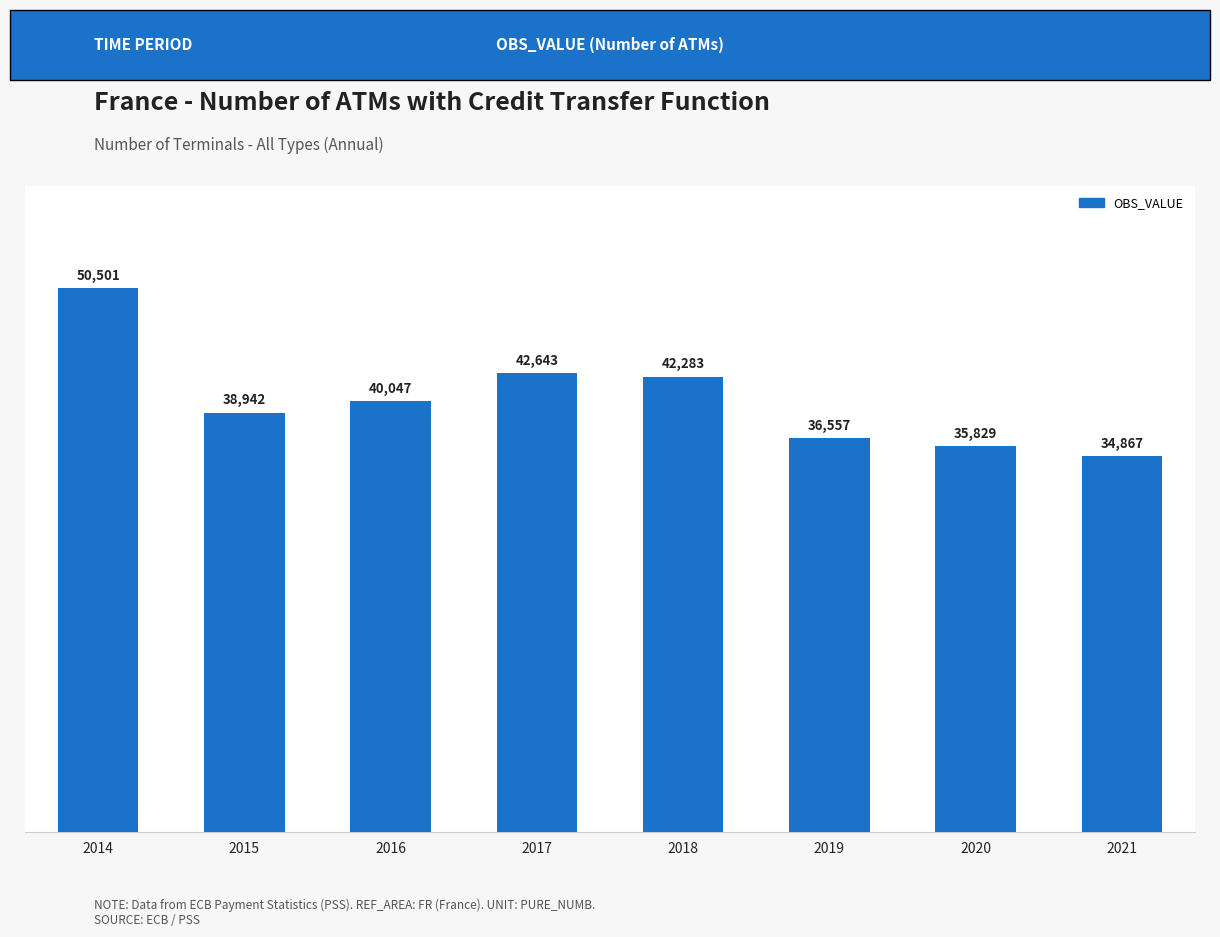

List the labels in order of value, largest first.

2014, 2017, 2018, 2016, 2015, 2019, 2020, 2021